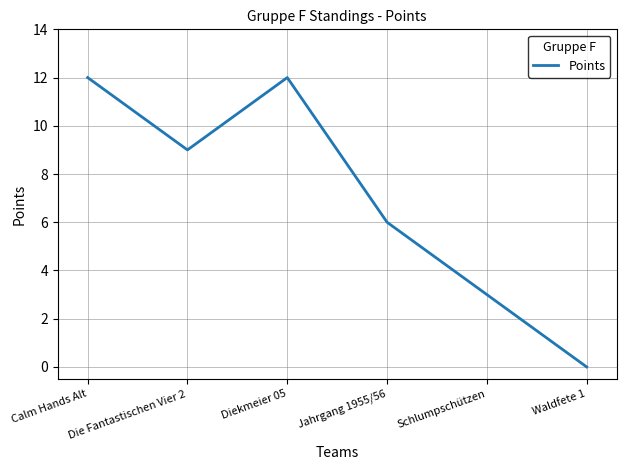

How many values are below 9?

3